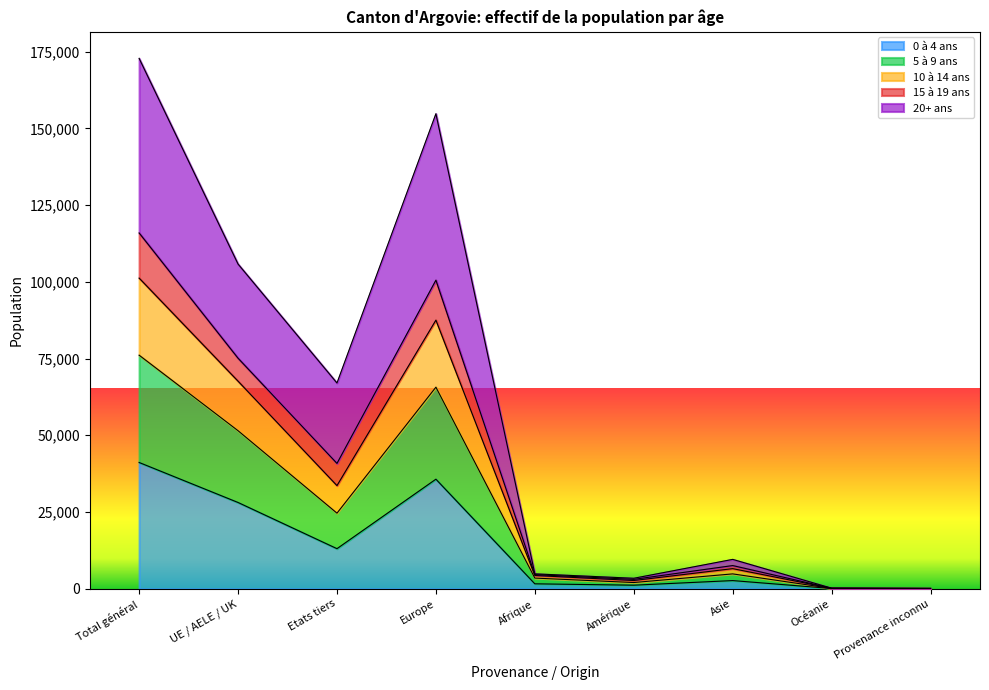

True or false: 0 à 4 ans has a value of 17267 at UE / AELE / UK.

False